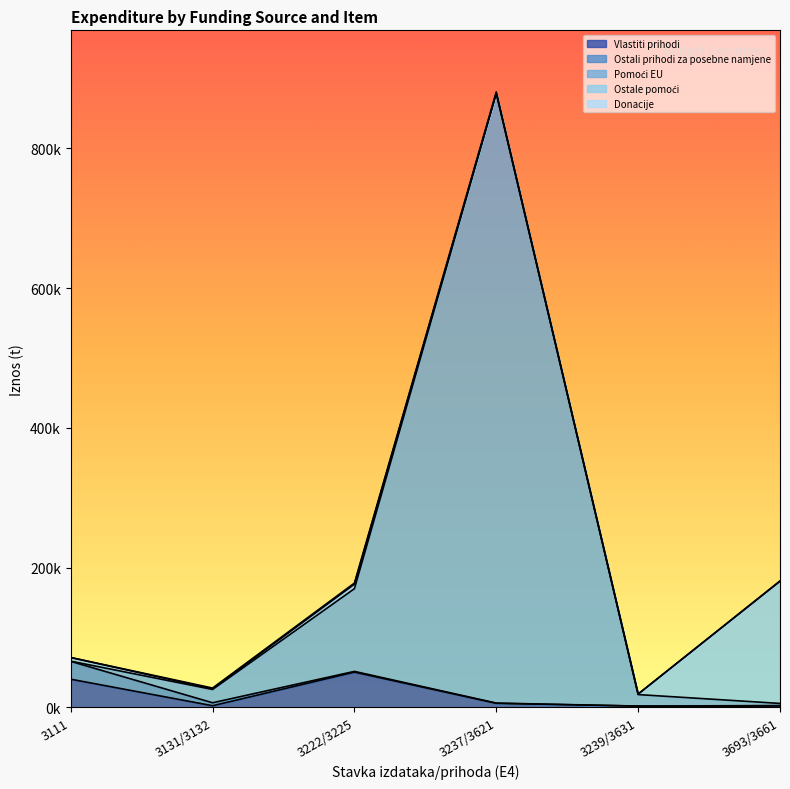

Reading right to left, list all the values displayed in this chart.

Vlastiti prihodi: 3693/3661=249	3239/3631=1689	3237/3621=5597	3222/3225=50290	3131/3132=2219	3111=40183
Ostali prihodi za posebne namjene: 3693/3661=2217	3239/3631=23	3237/3621=418	3222/3225=1081	3131/3132=4237	3111=25532
Pomoći EU: 3693/3661=3044	3239/3631=16452	3237/3621=872654	3222/3225=118347	3131/3132=19020	3111=325
Ostale pomoći: 3693/3661=174830	3239/3631=747	3237/3621=436	3222/3225=6514	3131/3132=869	3111=5151
Donacije: 3693/3661=537	3239/3631=74	3237/3621=1772	3222/3225=1576	3131/3132=1171	3111=39